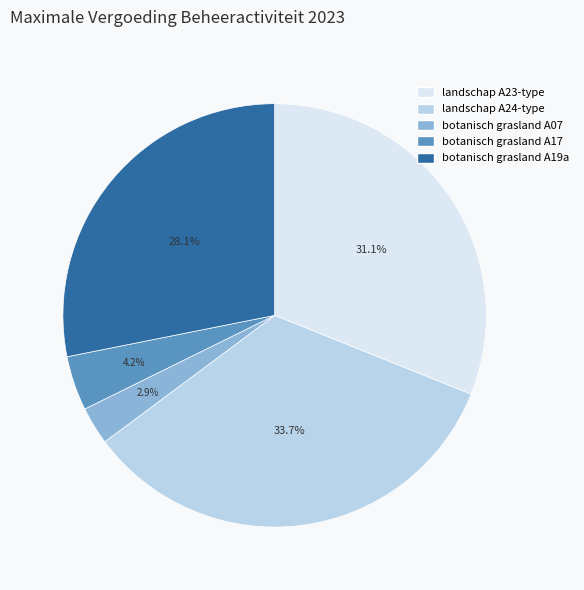

Count the number of slices in the pie.

5